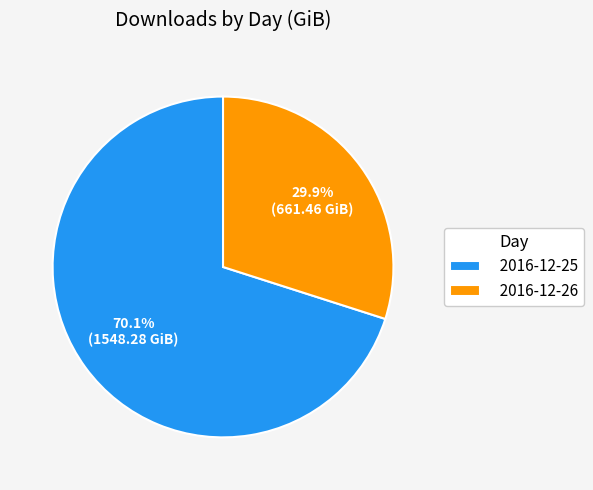

What percentage is NOT represented by 2016-12-25?

29.9%